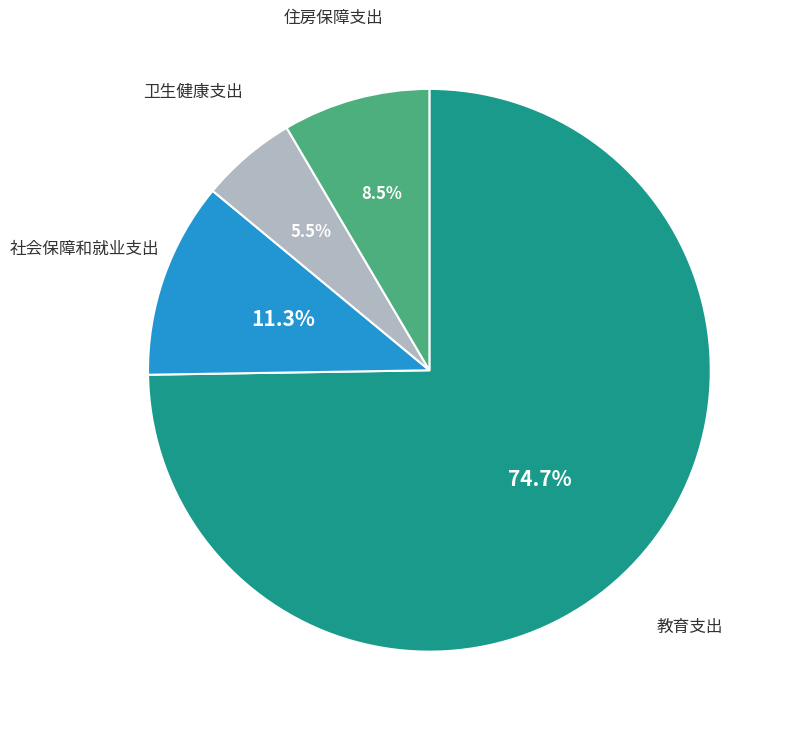

Does any single category account for the majority?

Yes